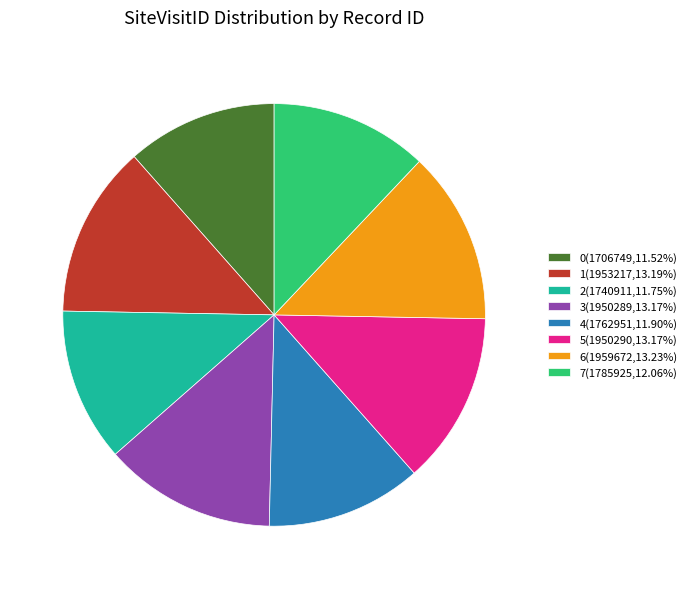

Do 1 and 0 together represent more than half of the pie?

No